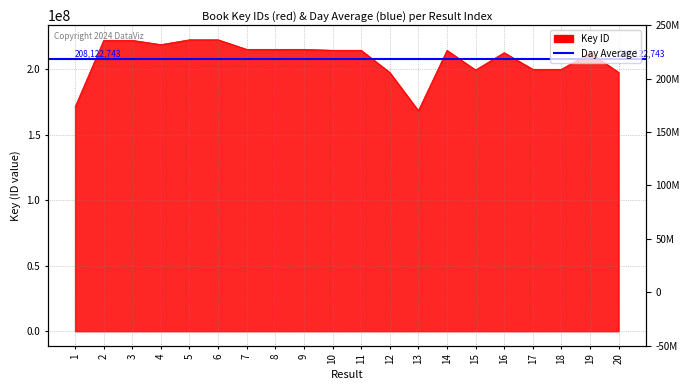

List the labels in order of value, smallest first.

13, 1, 20, 12, 15, 17, 18, 19, 16, 14, 10, 11, 8, 7, 9, 4, 2, 3, 5, 6